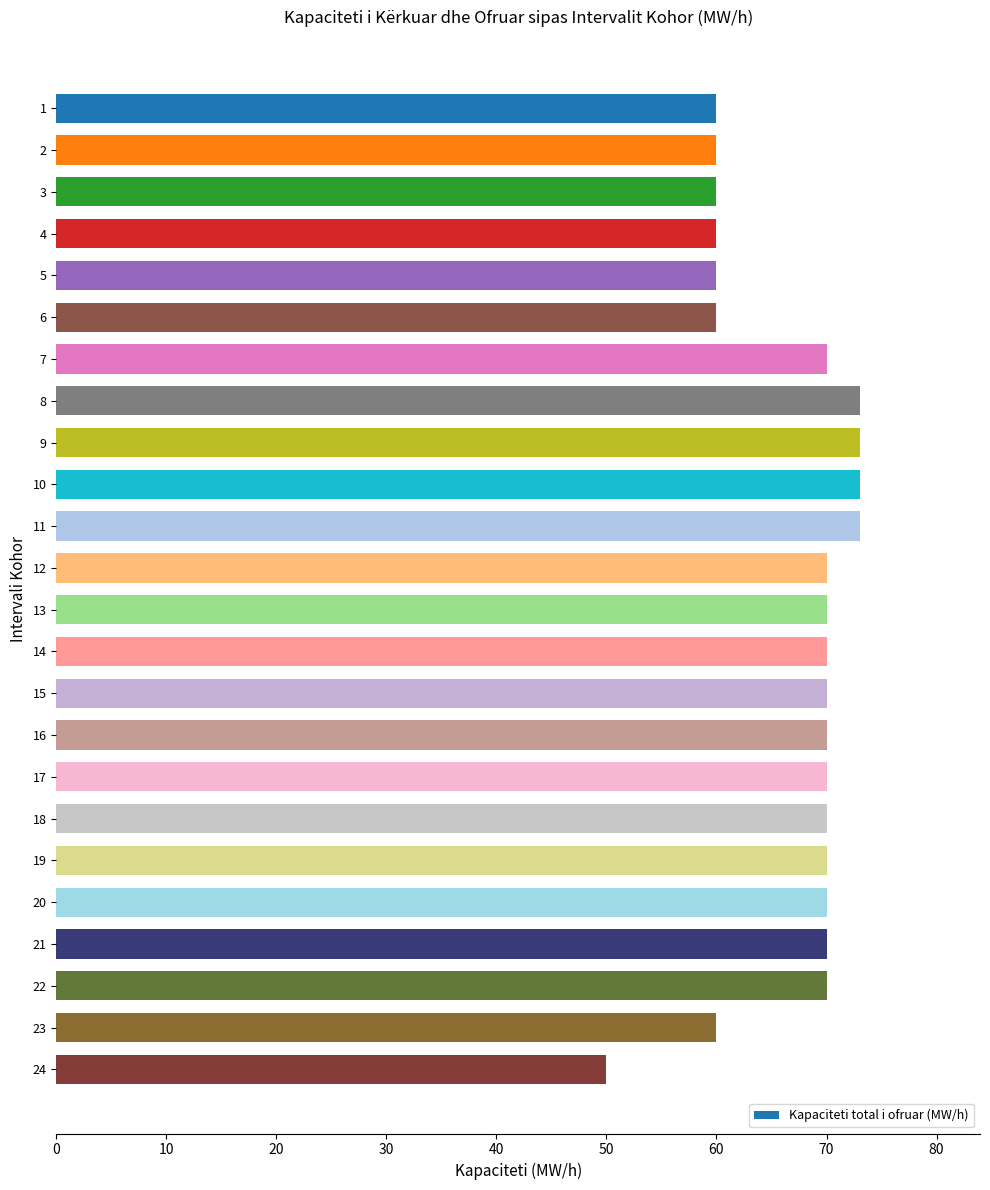

Does the chart contain any negative values?

No